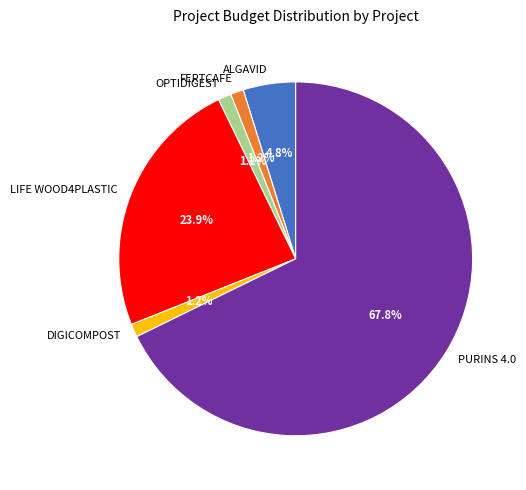

Is it true that FERTCAFE is 7% of the pie?

False